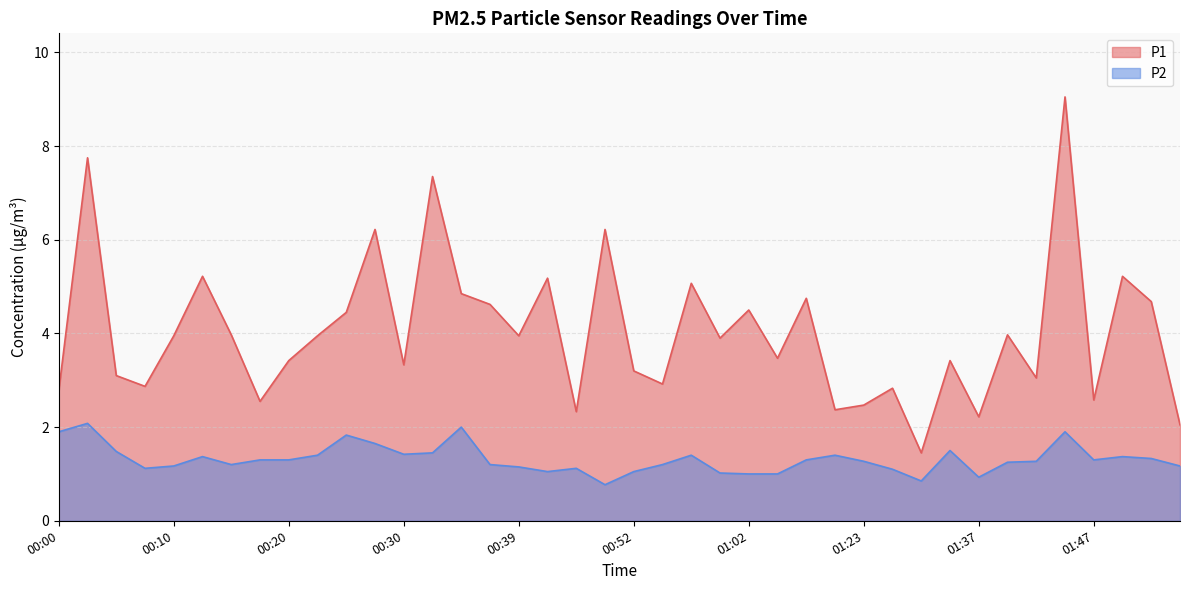

At which category does P1 reach its first local peak?

00:03